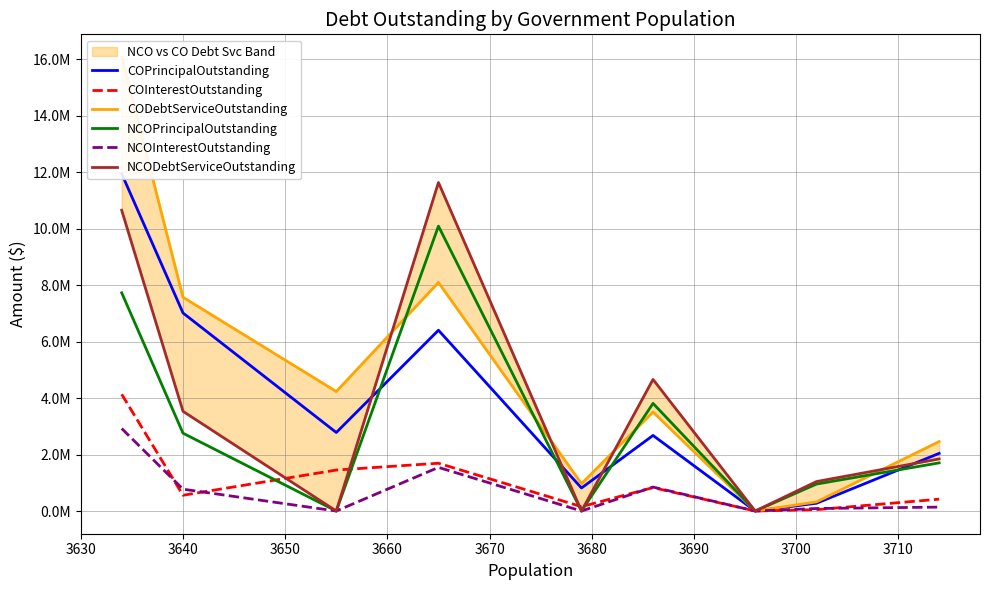

How many values in the NCODebtServiceOutstanding series exceed 1843650?

4